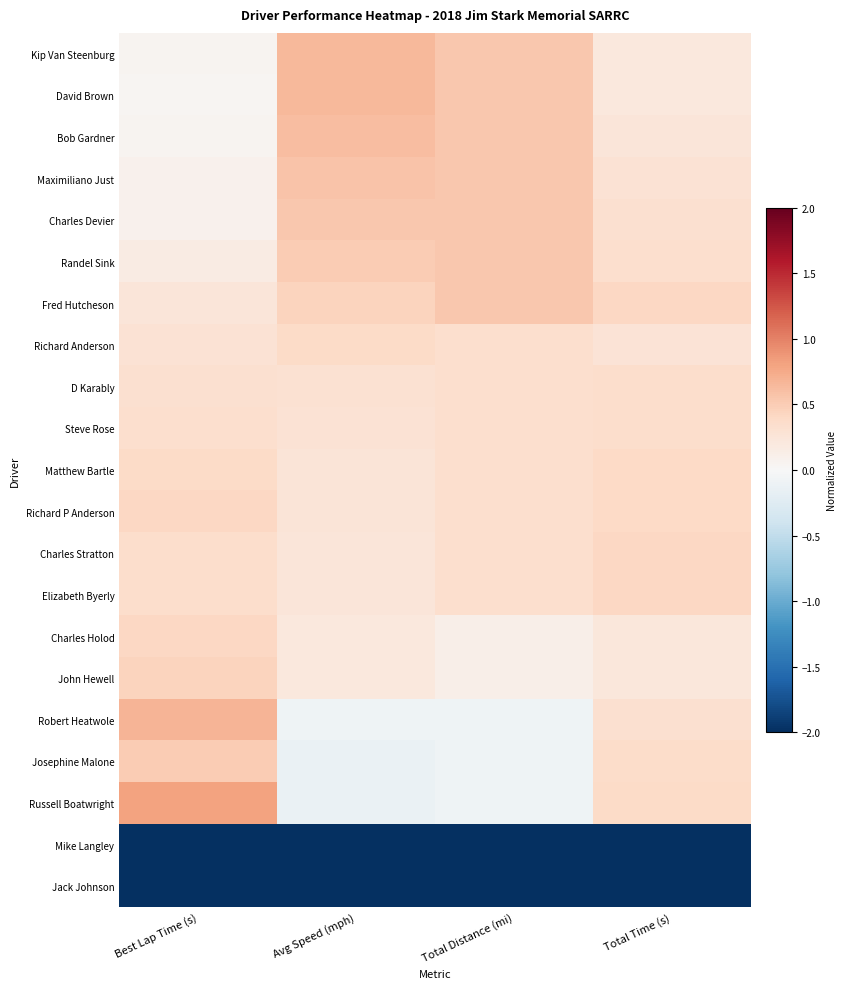

At how many categories does at least one series exceed -2?

4